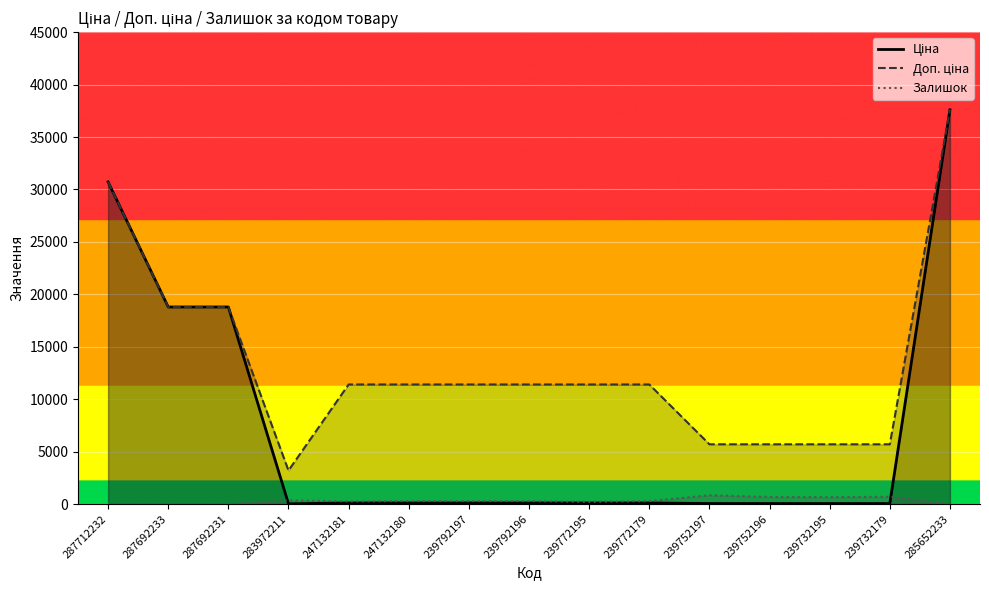

Between 239732195 and 239752196, which is larger?

239732195